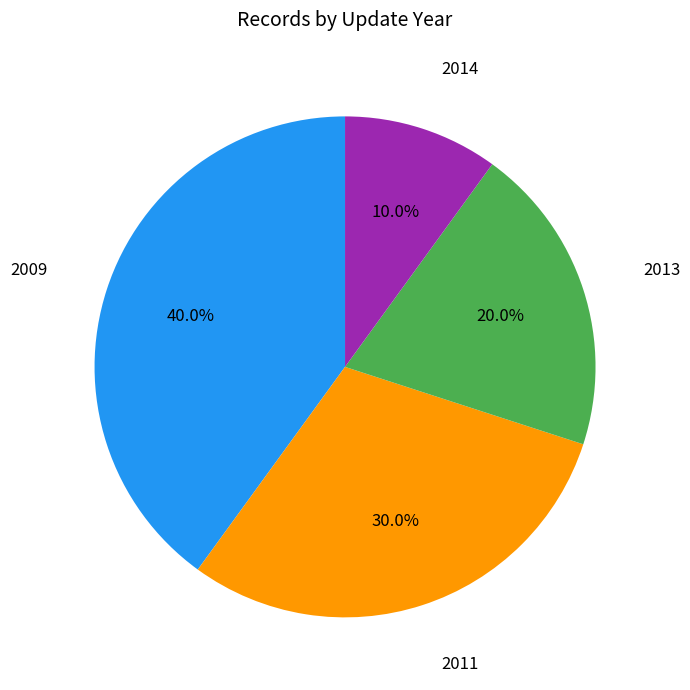

Count the number of slices in the pie.

4